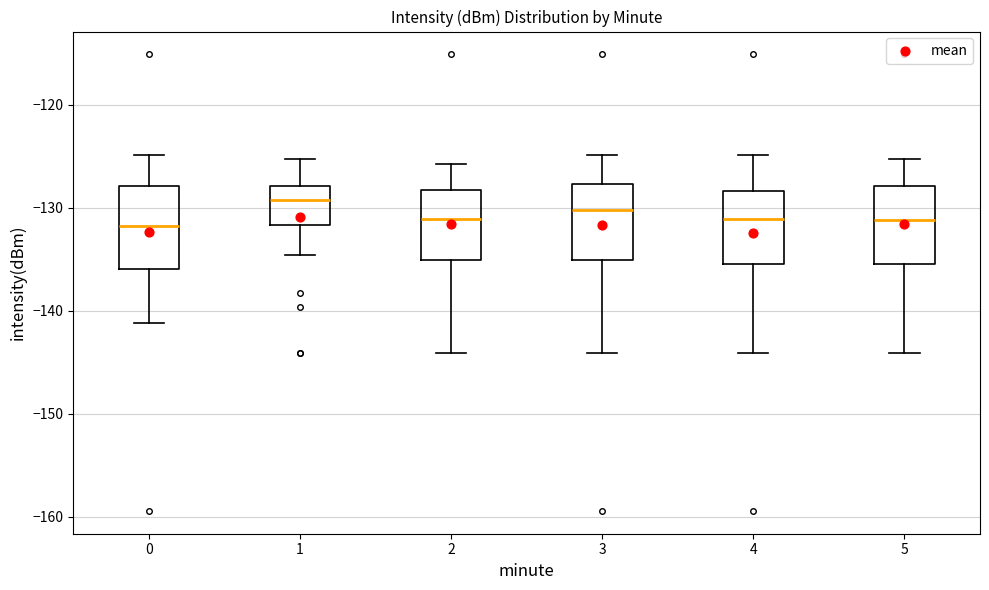

Reading left to right, transcribe this box plot: for each box, give where its median line is, the range the box spans, and where its two whiskers end, as read against the y-axis. The values are not printed on the chart, so give them approximately, as read against the axis.

0: median -132, box -136 to -128, whiskers -141 to -125
1: median -129, box -132 to -128, whiskers -135 to -125
2: median -131, box -135 to -128, whiskers -144 to -126
3: median -130, box -135 to -128, whiskers -144 to -125
4: median -131, box -135 to -128, whiskers -144 to -125
5: median -131, box -135 to -128, whiskers -144 to -125